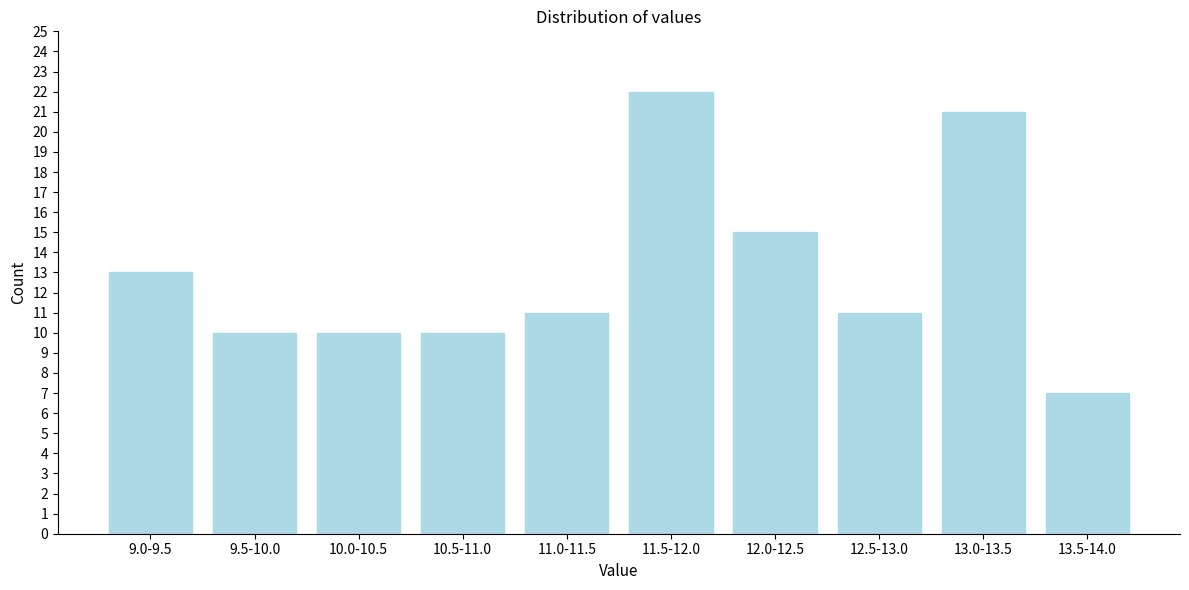

Reading left to right, extract all data points from this chart.

9.0-9.5=13	9.5-10.0=10	10.0-10.5=10	10.5-11.0=10	11.0-11.5=11	11.5-12.0=22	12.0-12.5=15	12.5-13.0=11	13.0-13.5=21	13.5-14.0=7